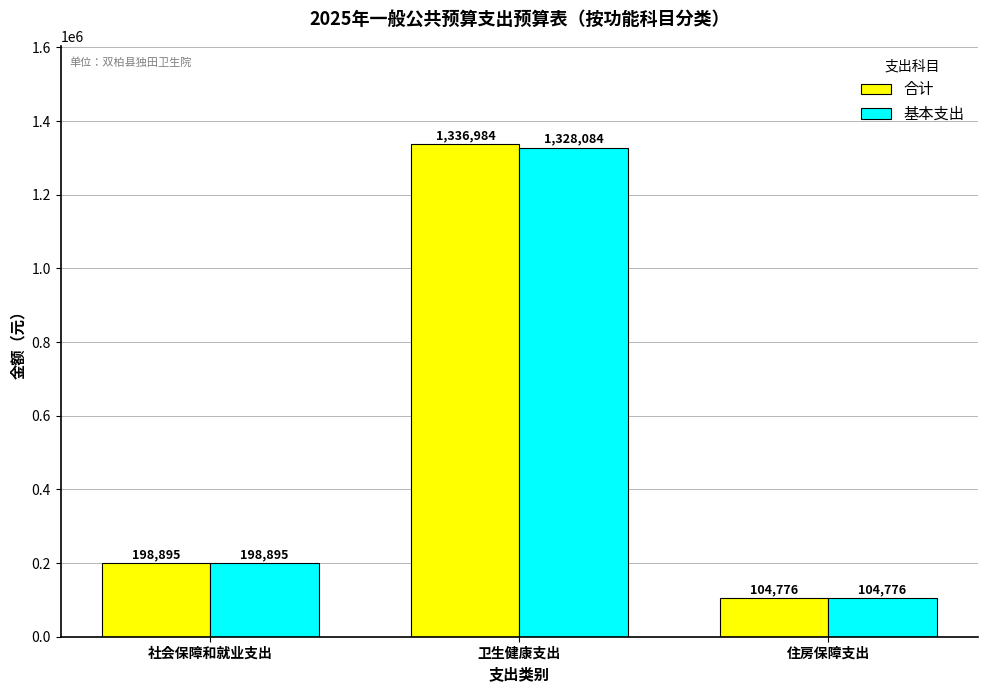

What is the value of the 合计 bar at the 3rd from the left?

104776.3